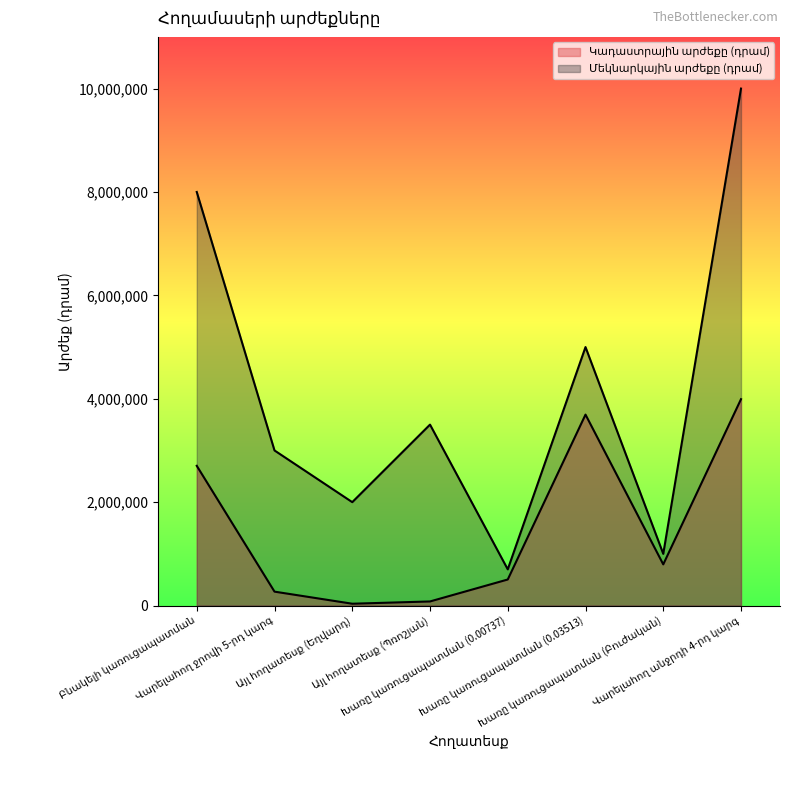

How many lines are shown in the chart?

2